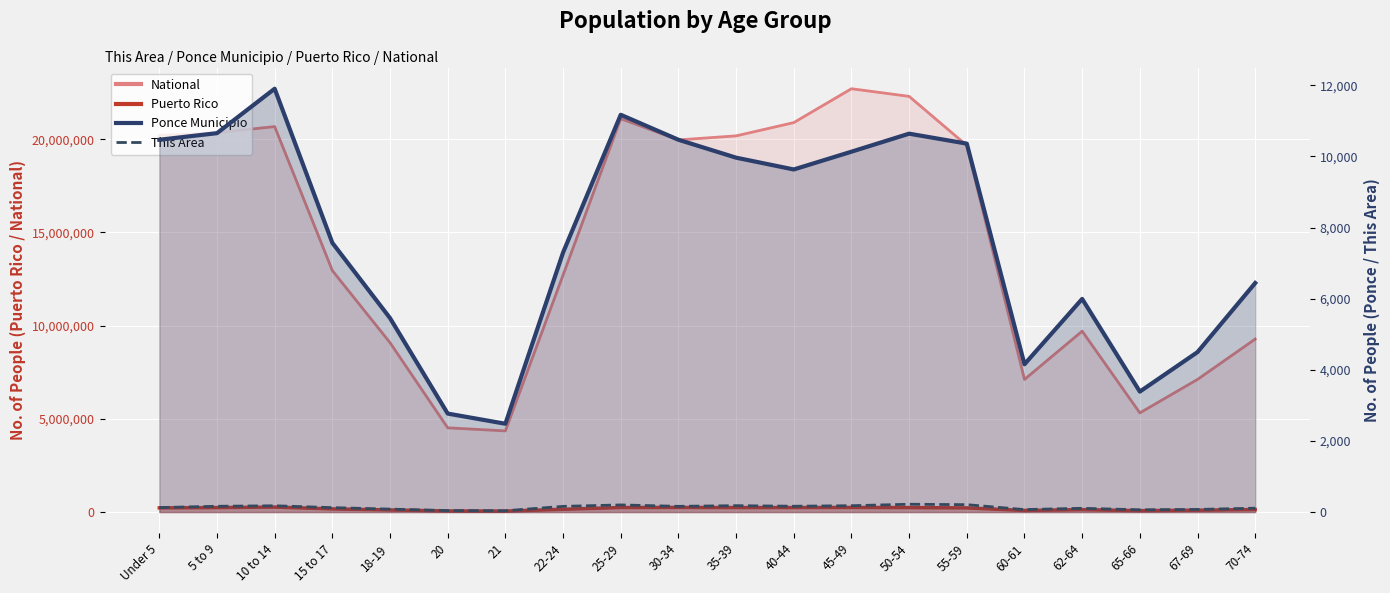

Is it true that Ponce Municipio equals 5997 at 40-44?

False